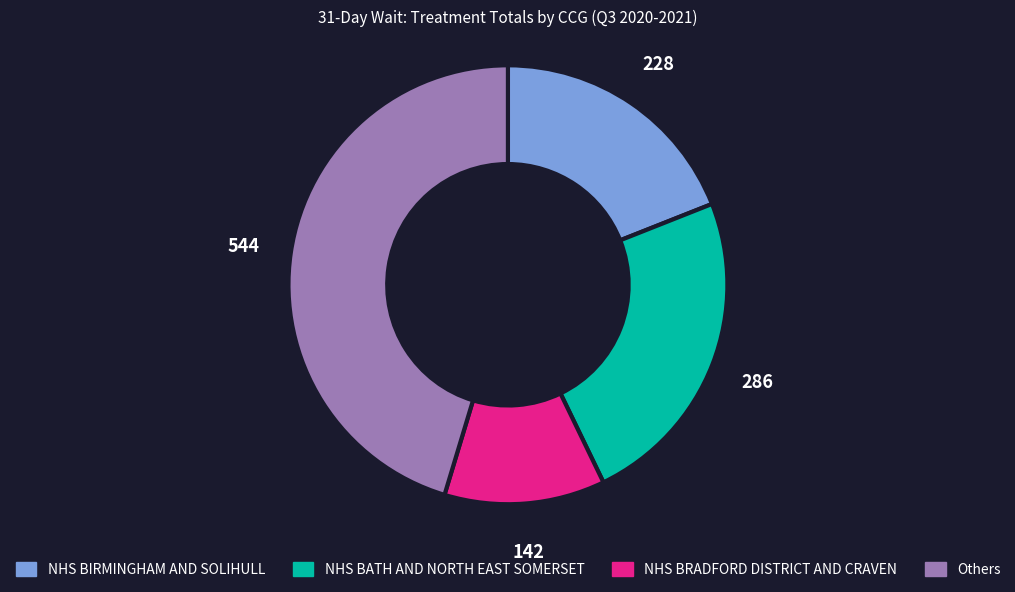

Does any single category account for the majority?

No